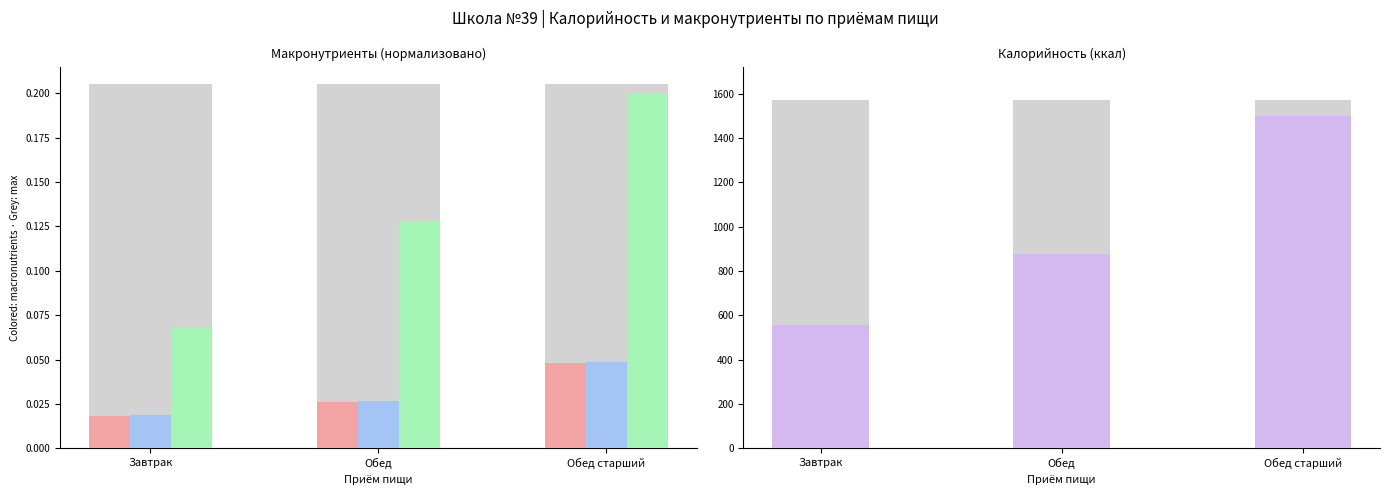

How many bars are there in total?

12